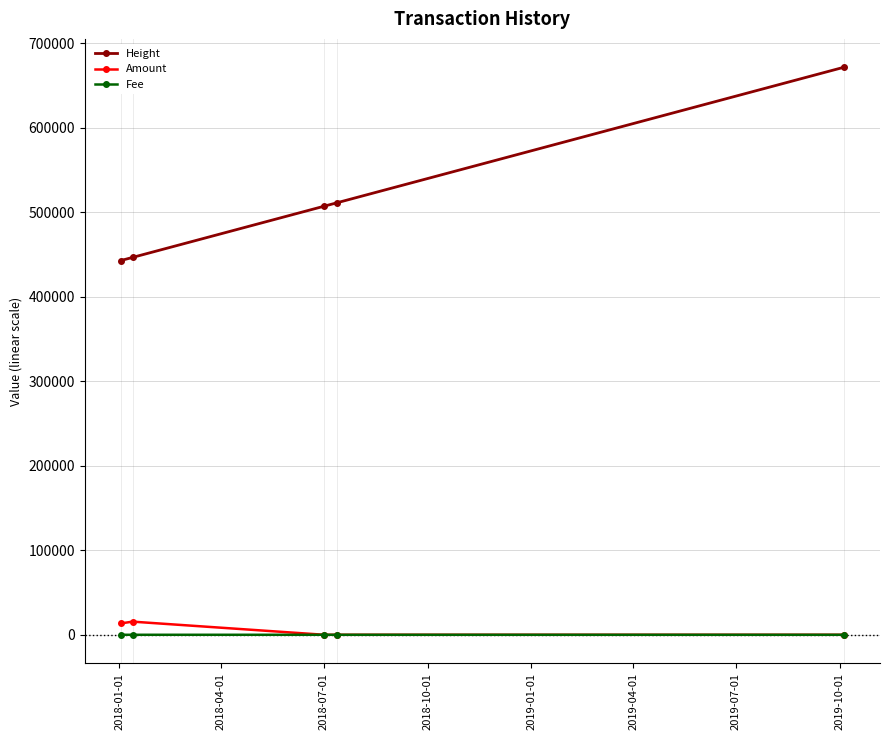

Which series has the widest spread of values?

Height